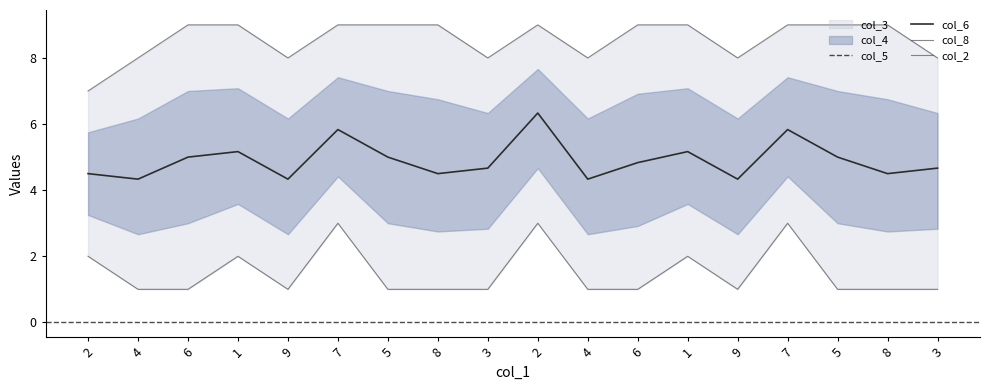

The col_8 series shows 3 at 6. True or false?

False